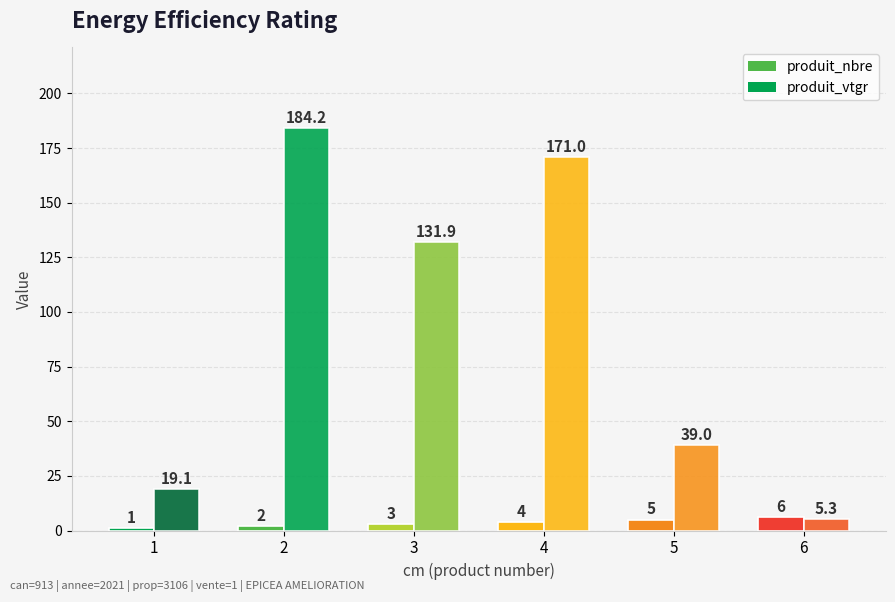

How many values in the produit_nbre series are below 4?

3